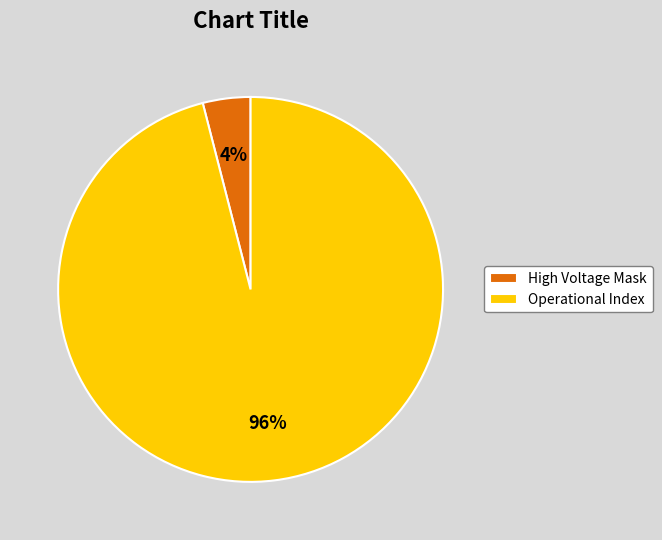

Which slice is the largest?

Operational Index